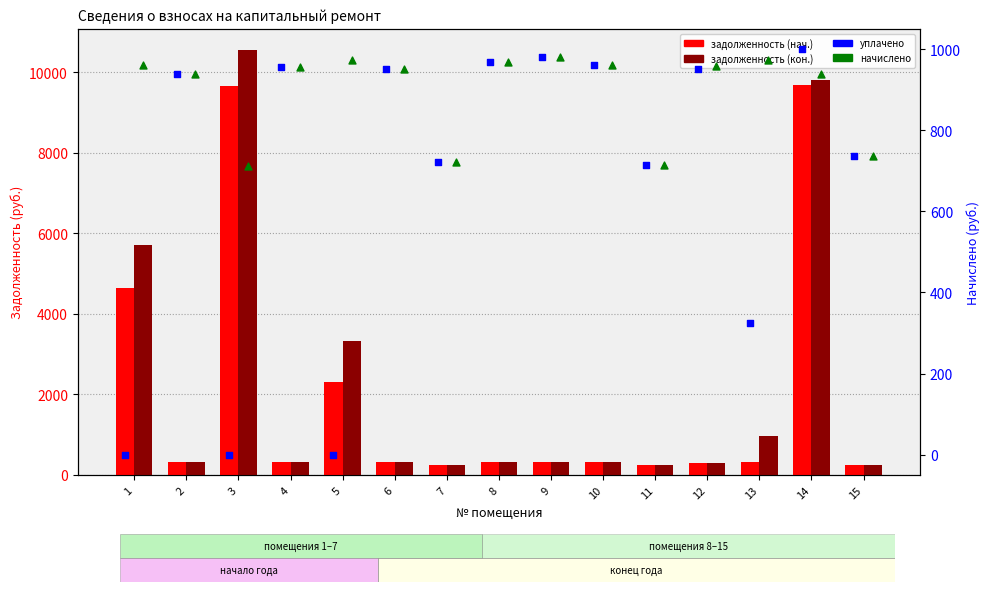

Which series contains the highest Y value?

задолженность (кон.)